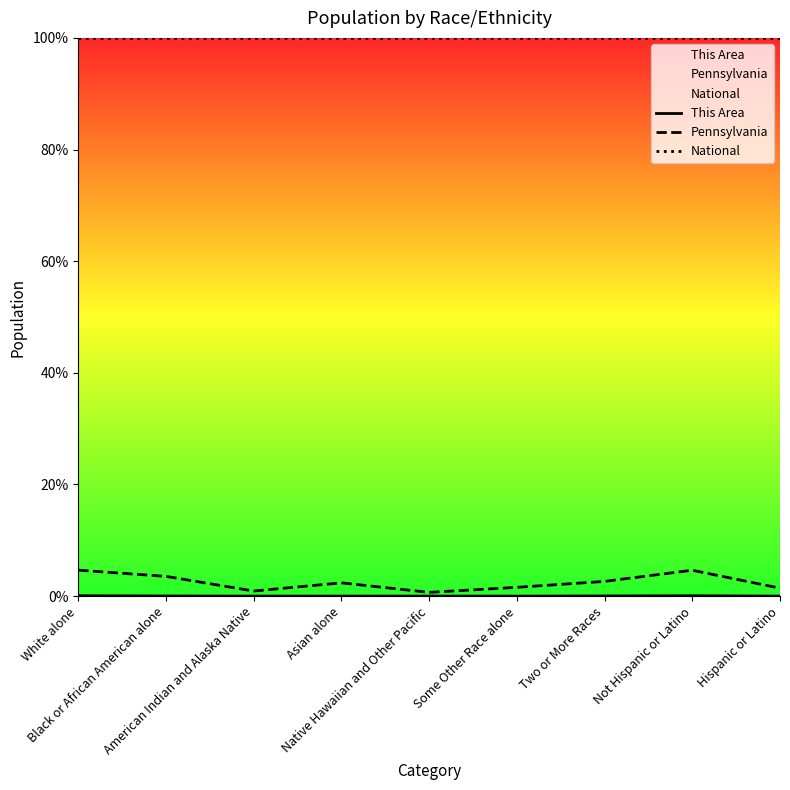

At which category does Pennsylvania reach its first local valley?

American Indian and Alaska Native